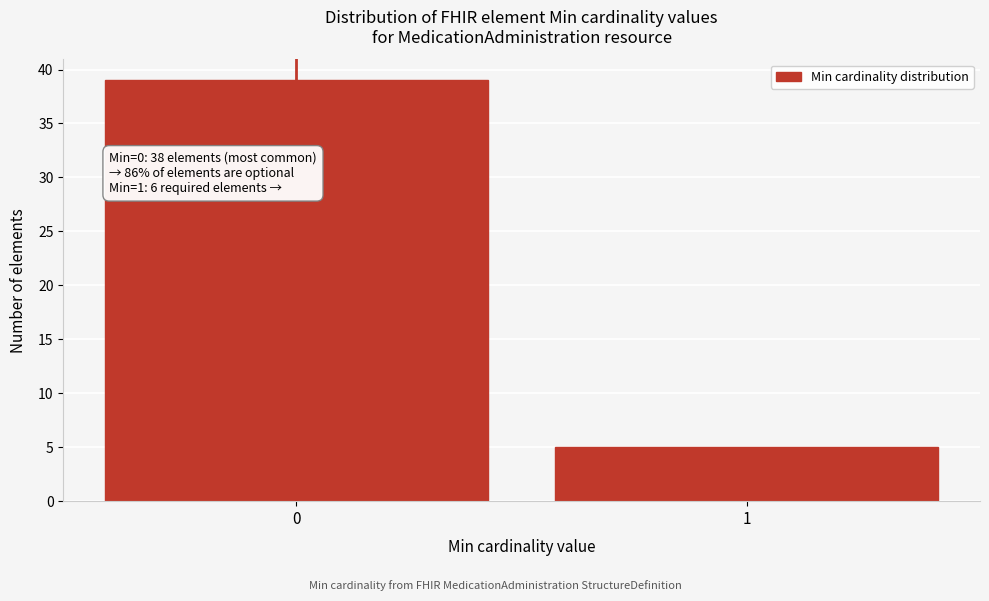

Reading left to right, list all the values displayed in this chart.

39	5